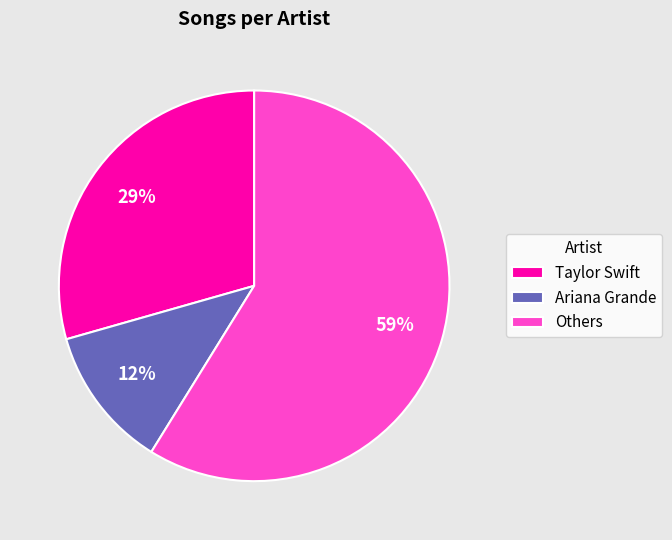

Which slice is the largest?

Others